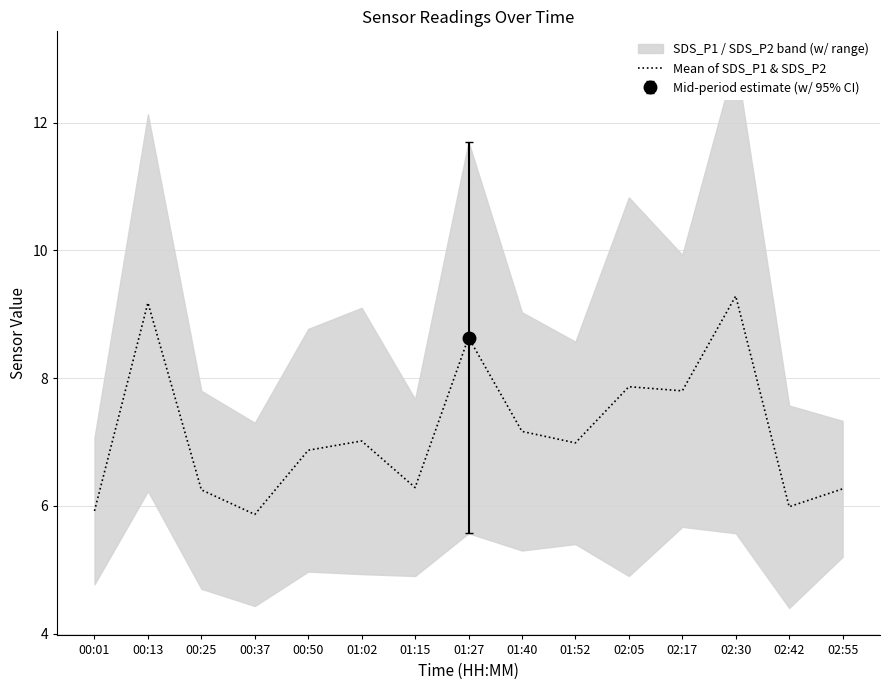

What is the value of the 3rd point from the left?

6.2